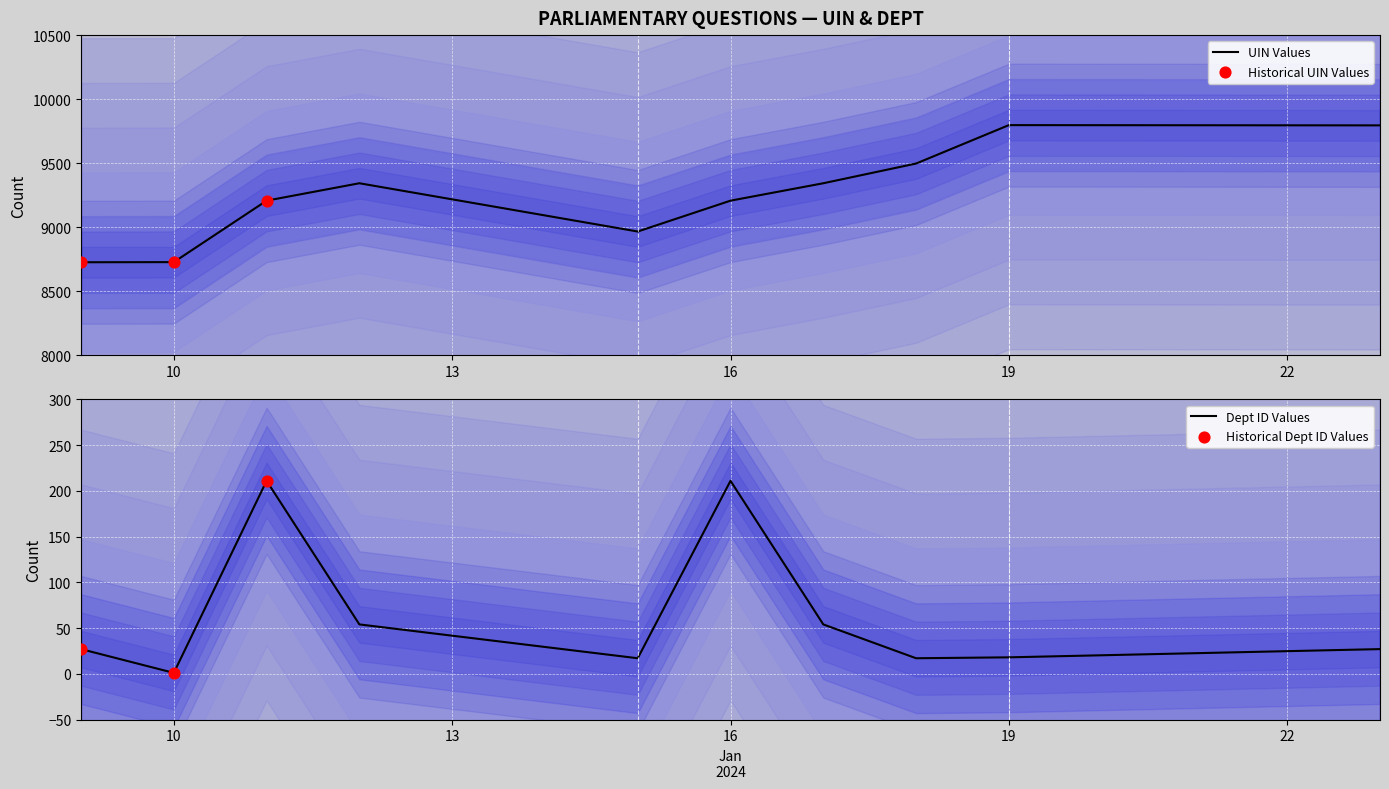

At which category is the sum across all series the highest?

2024-01-23